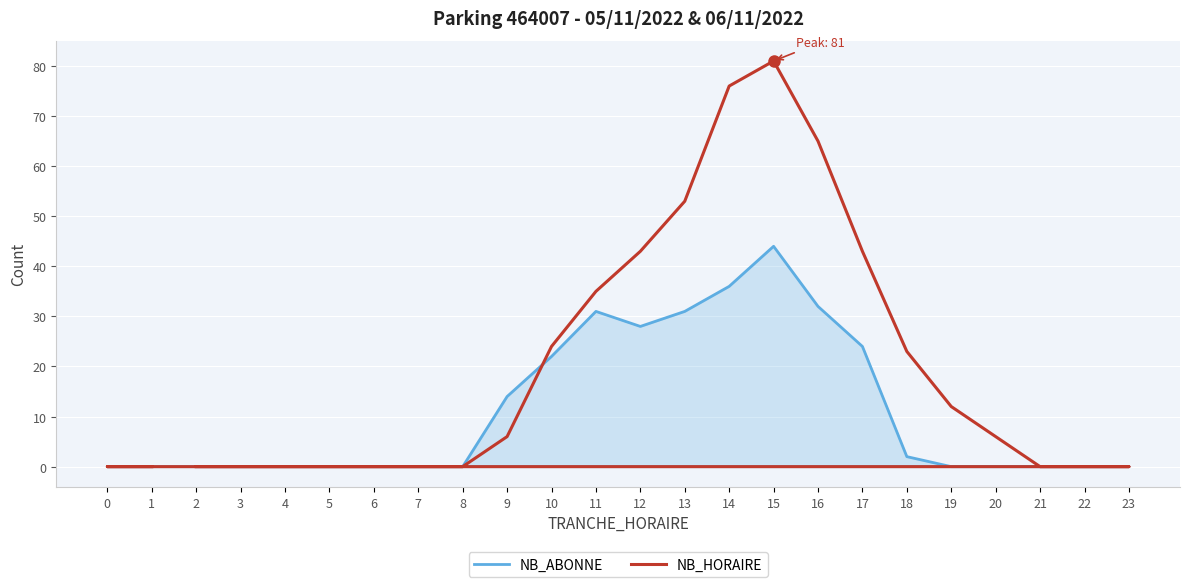

At how many categories does at least one series exceed 70?

2